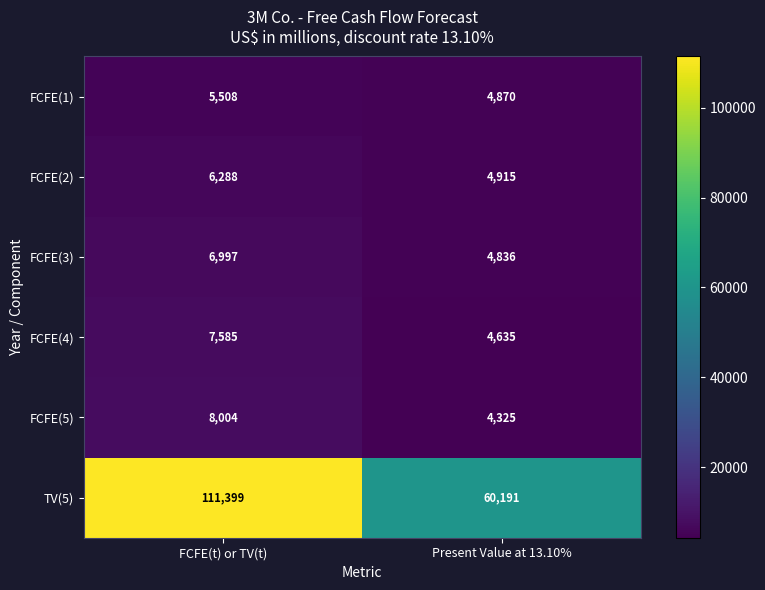

What is the sum of all FCFE(3) values?

11833